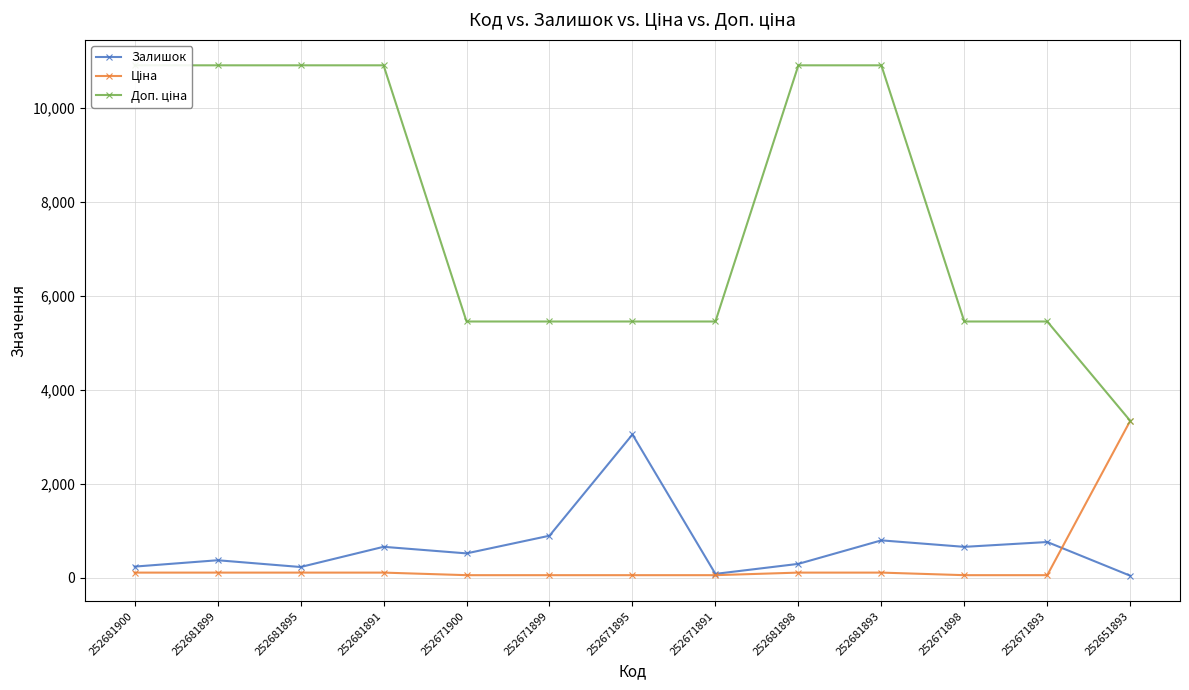

Between 252681891 and 252671899, which series saw the biggest shift?

Доп. ціна